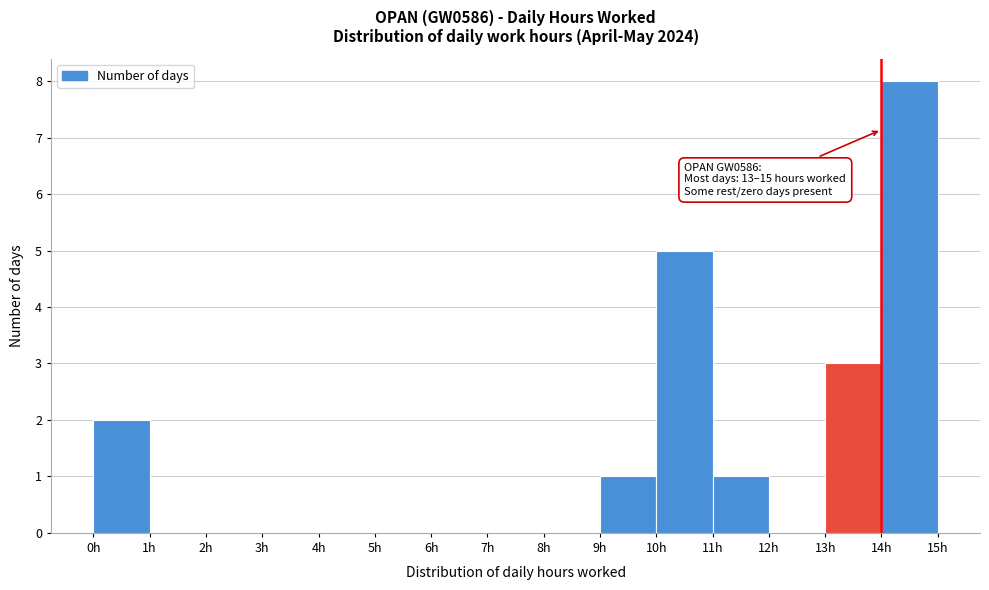

Which range on the x-axis has the tallest bar?

14 to 15